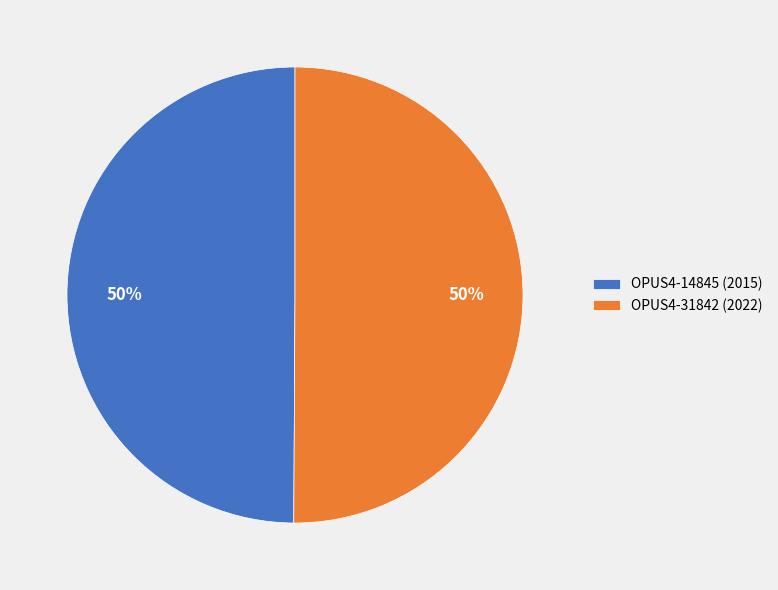

Is it true that OPUS4-14845 (2015) is 50% of the pie?

True